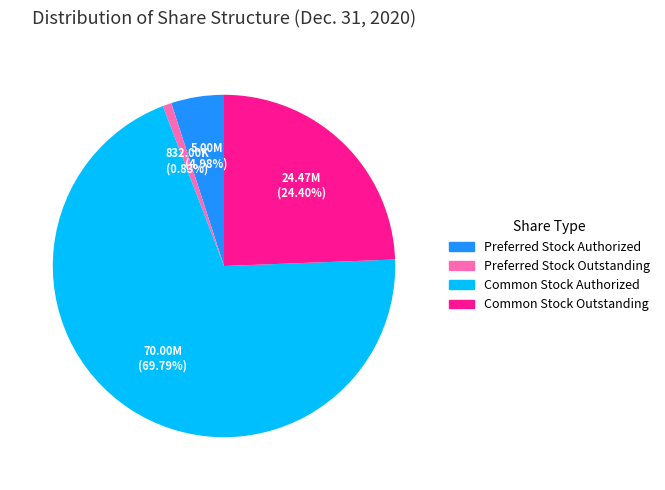

Count the number of slices in the pie.

4